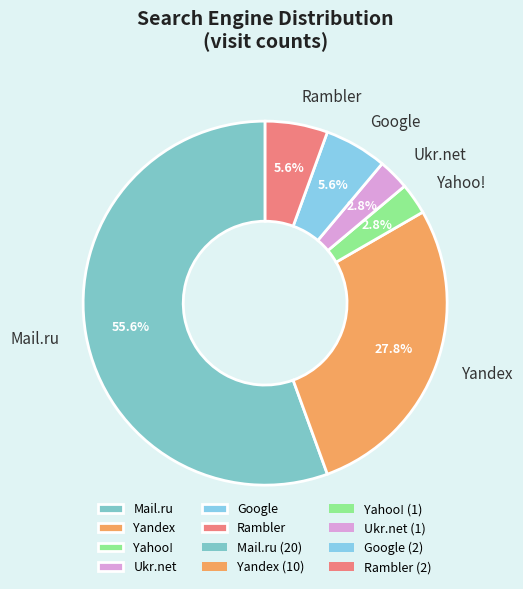

How many slices are in this pie chart?

6